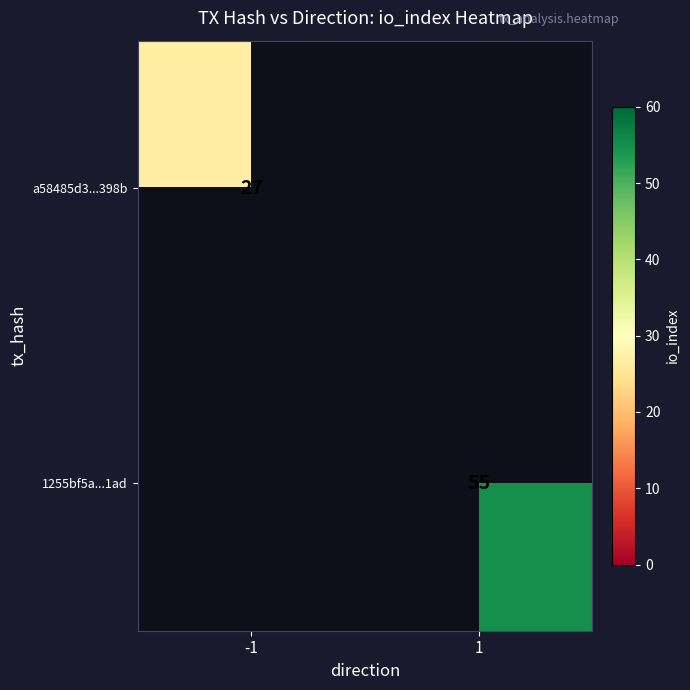

Which category has the highest value across all series?

1